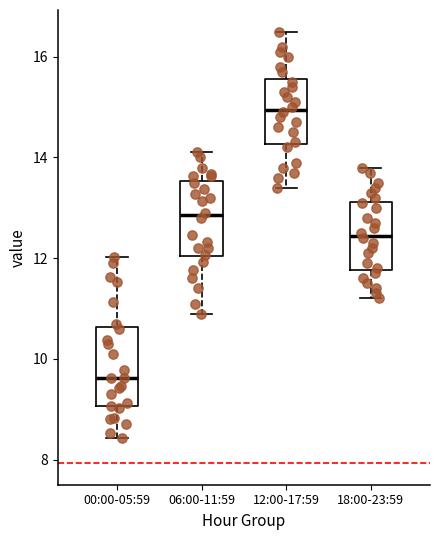

Where is the upper edge of the box for 06:00-11:59 on the y-axis? The values are not printed on the chart, so give them approximately, as read against the axis.

13.6